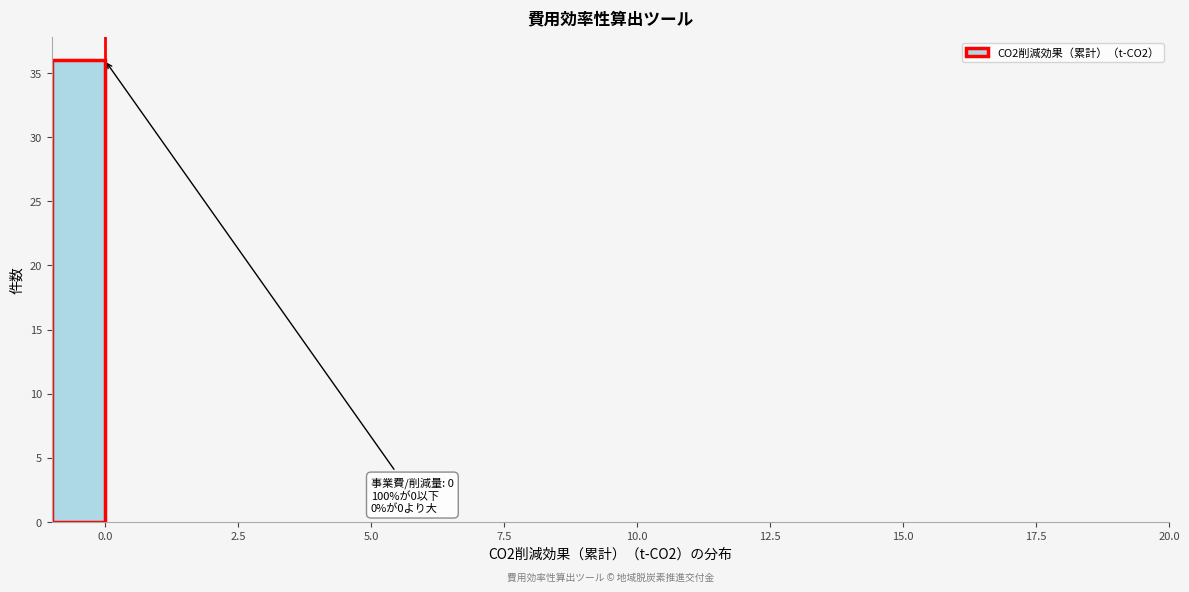

Read against the x-axis, roughly where is the centre of the tallest bar?

-0.5